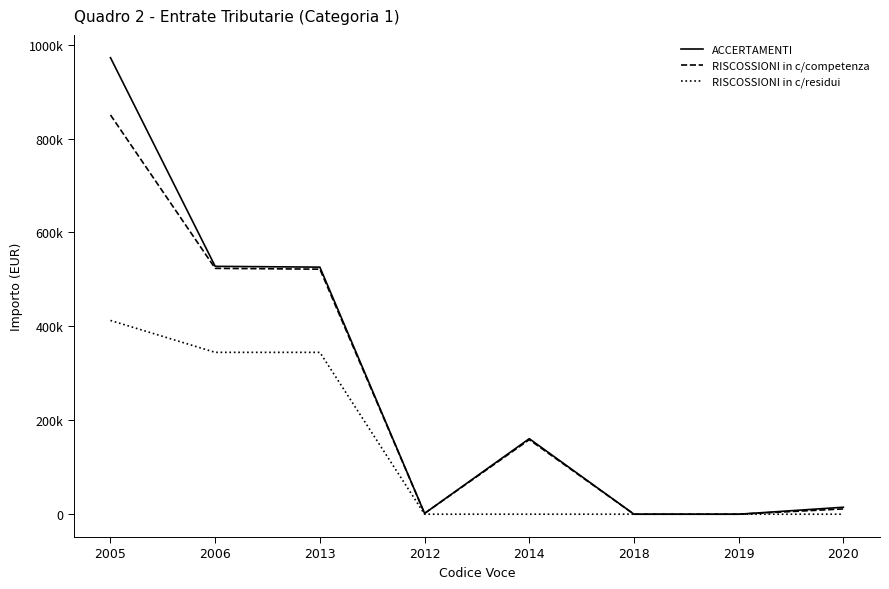

What is the maximum value for RISCOSSIONI in c/residui?

412641.2